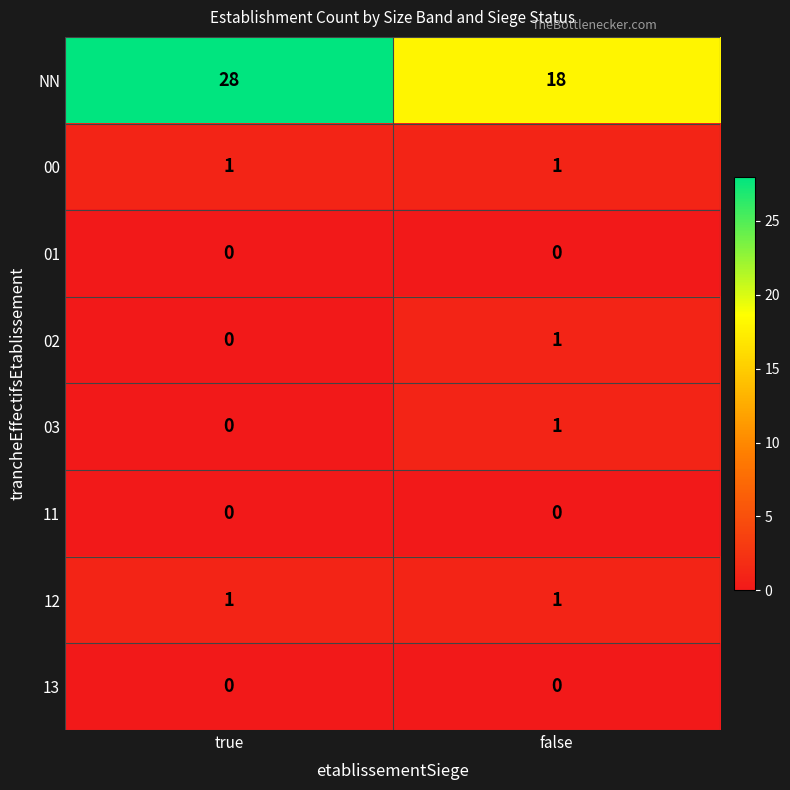

Which series changed the most between true and false?

NN